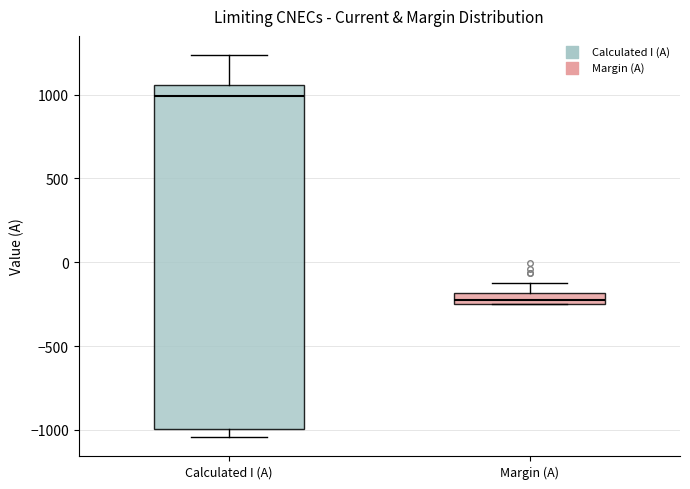

Comparing the boxes themselves (not the whiskers), which one is the tallest?

Calculated I (A)